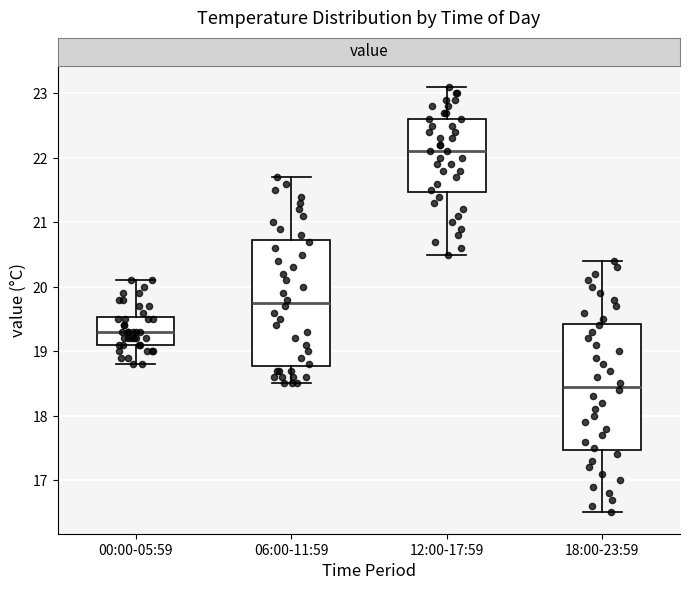

Where is the lower edge of the box for 12:00-17:59 on the y-axis? The values are not printed on the chart, so give them approximately, as read against the axis.

21.5